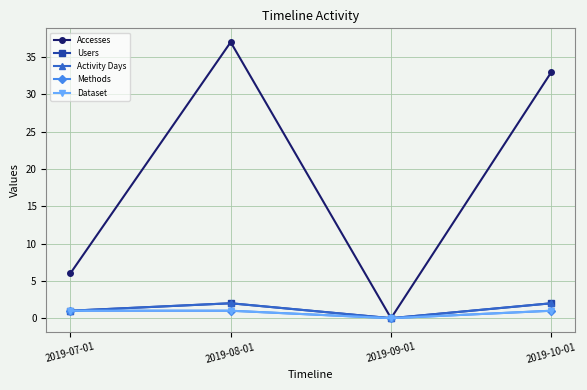

Where is Accesses nearest to the value 18?

2019-07-01